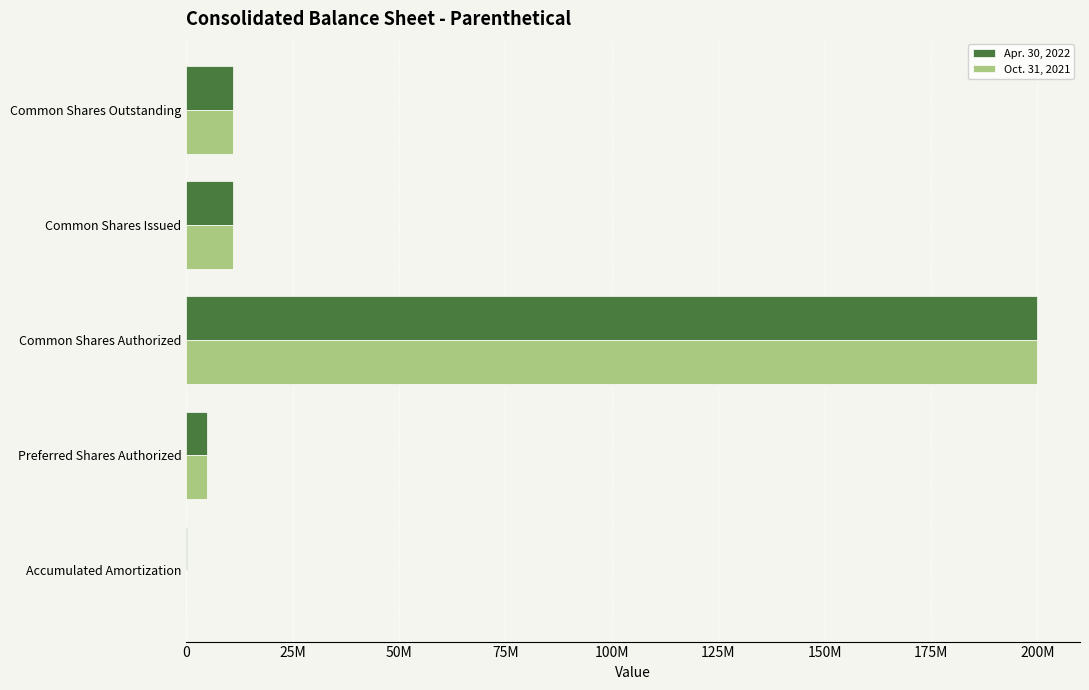

What are all the series names shown in the legend?

Apr. 30, 2022, Oct. 31, 2021